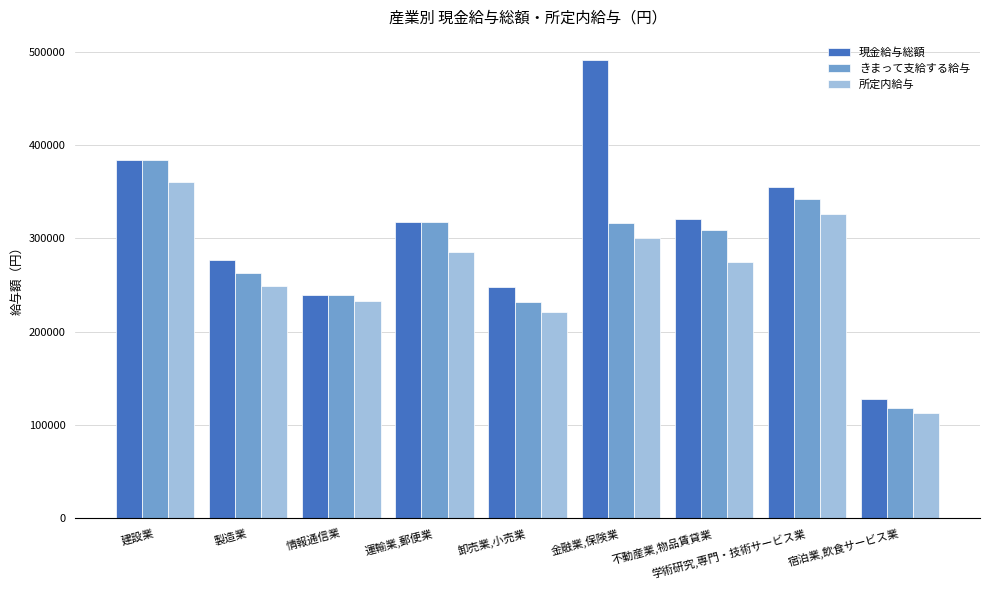

At which category is the sum across all series the highest?

建設業